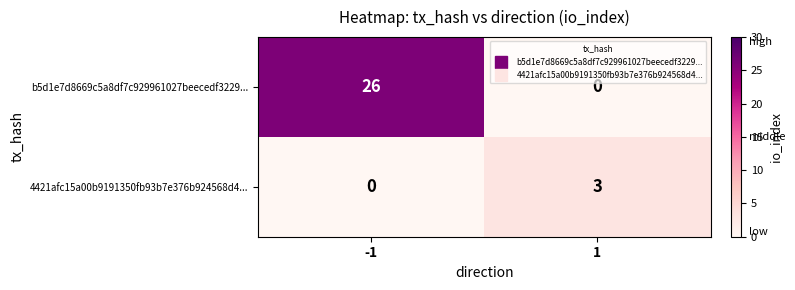

At 1, list the series in order from largest to smallest.

4421afc15a00b9191350fb93b7e376b924568d4..., b5d1e7d8669c5a8df7c929961027beecedf3229...